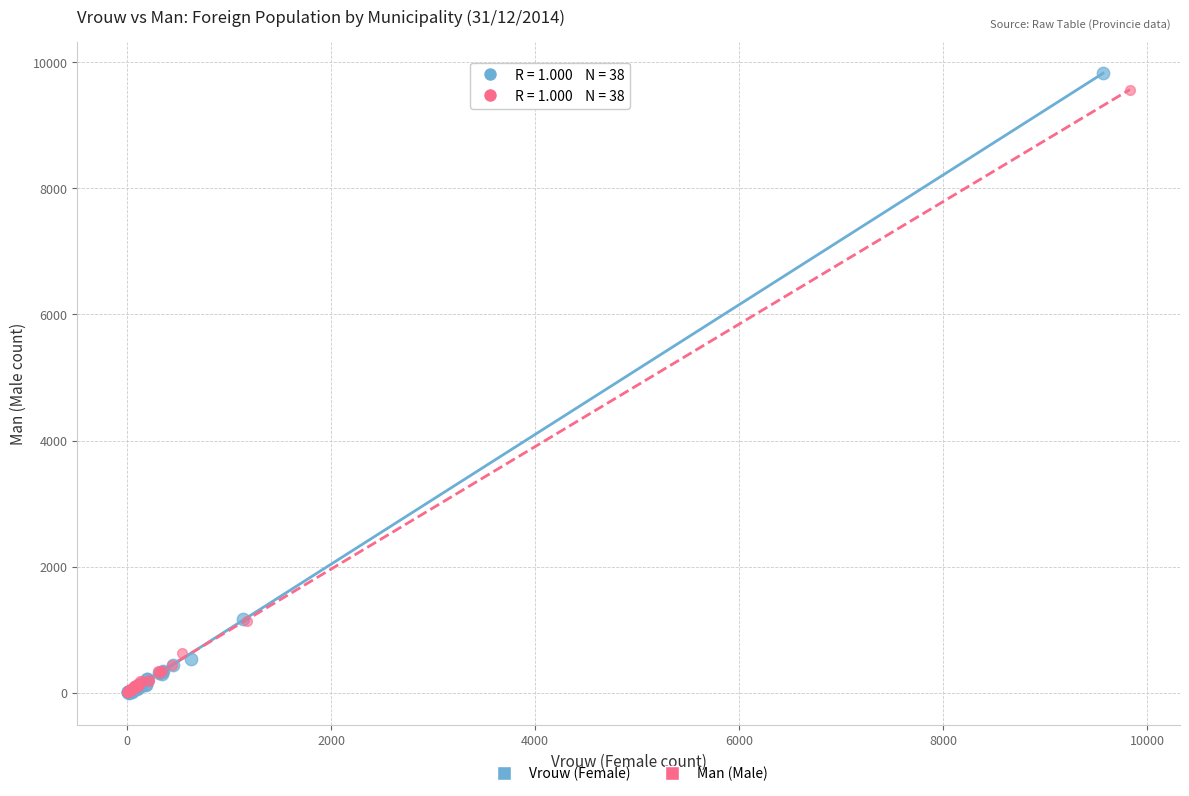

Which series has the largest Y range (max minus min)?

Vrouw (Female)